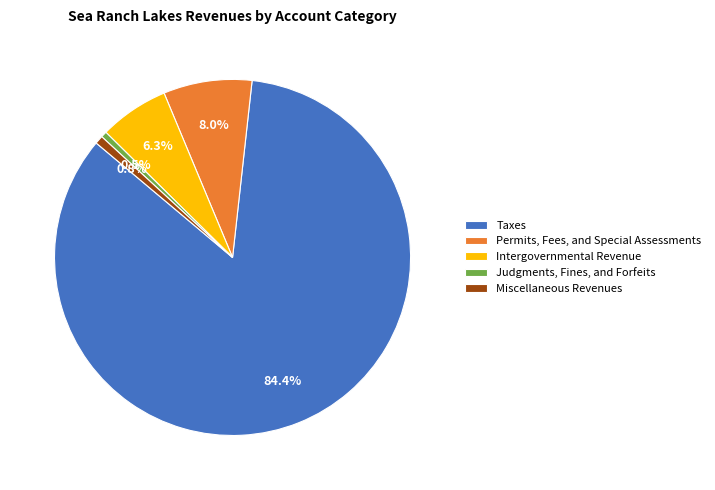

Which category has the biggest portion of the pie?

Taxes